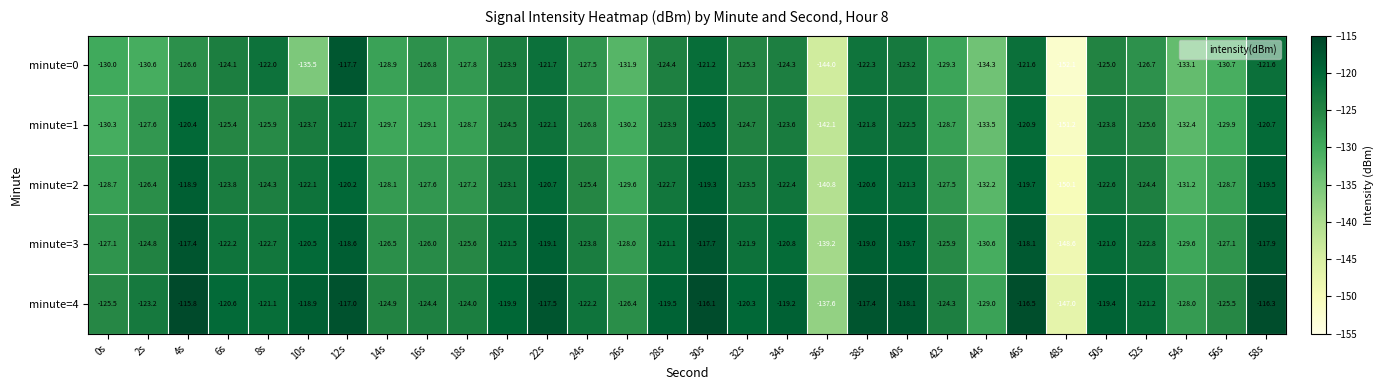

What is the difference between the second highest and minimum values in the minute=3 series?

30.9